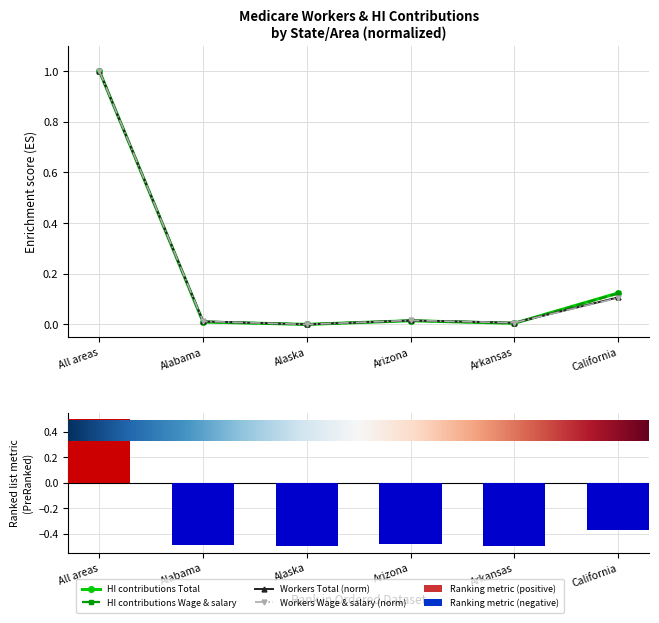

What is the average value of the Workers Wage & salary (norm) series?

0.2